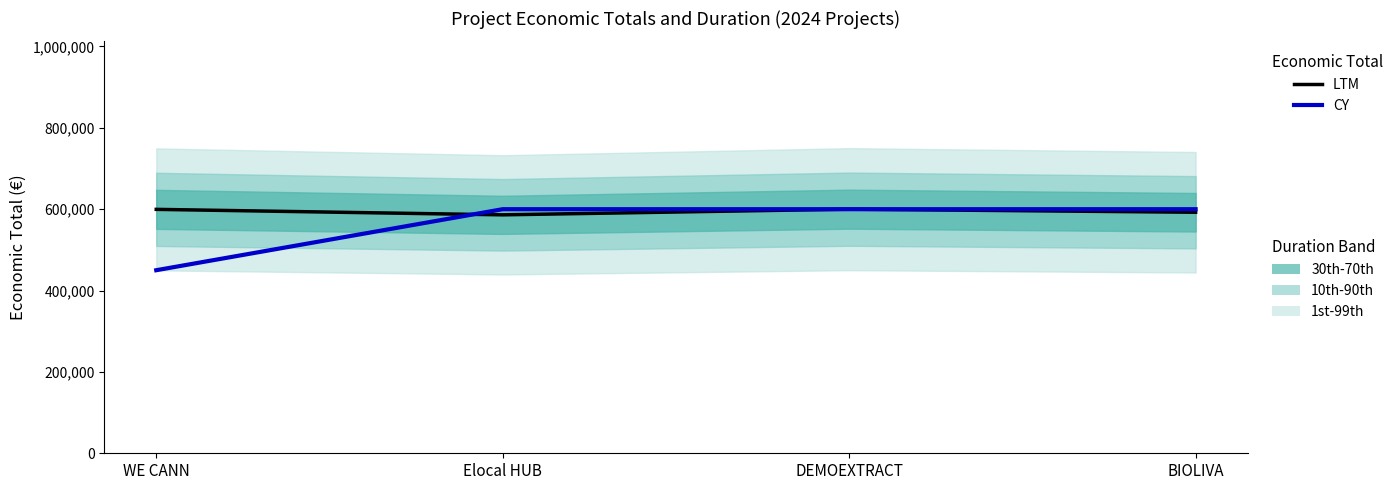

Rank the series by their maximum value, from highest to lowest.

LTM, CY